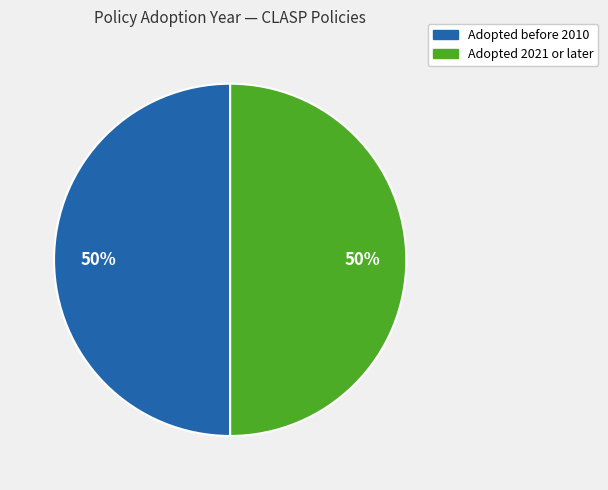

To the nearest percent, what portion does Adopted before 2010 represent?

50%